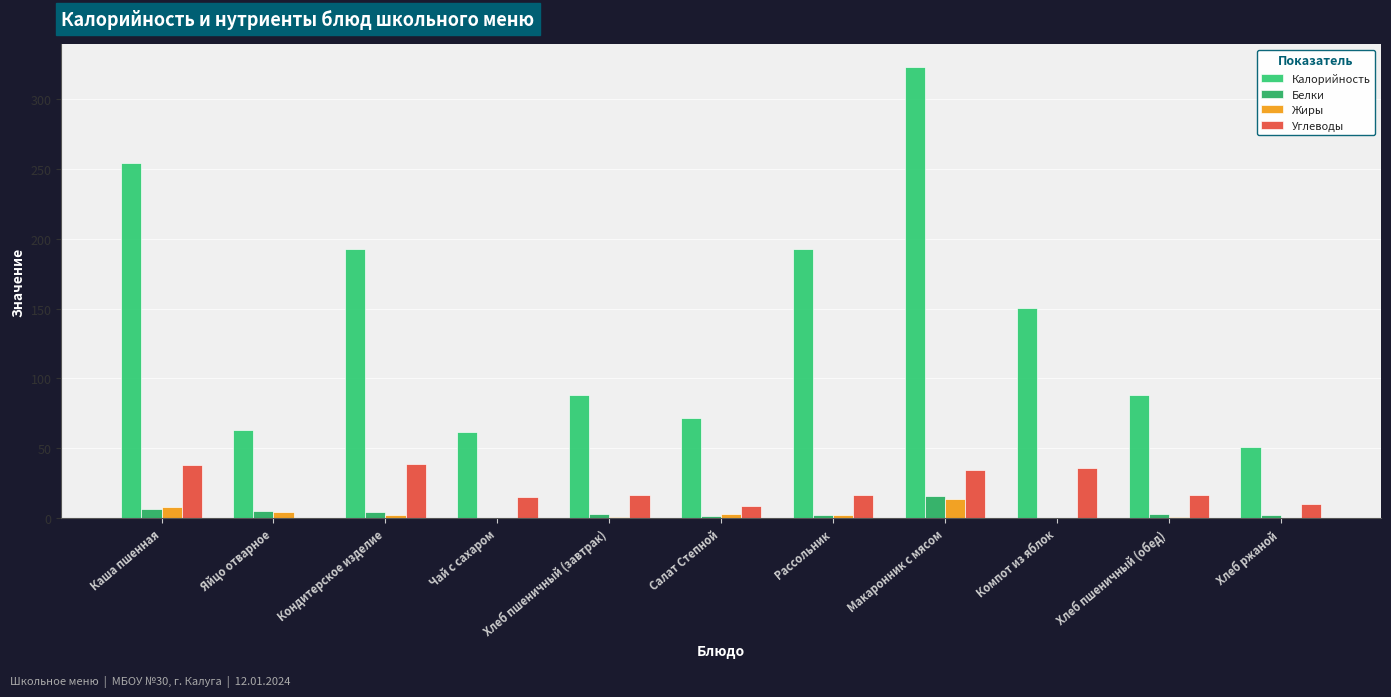

Which category has the lowest value in the Белки series?

Чай с сахаром